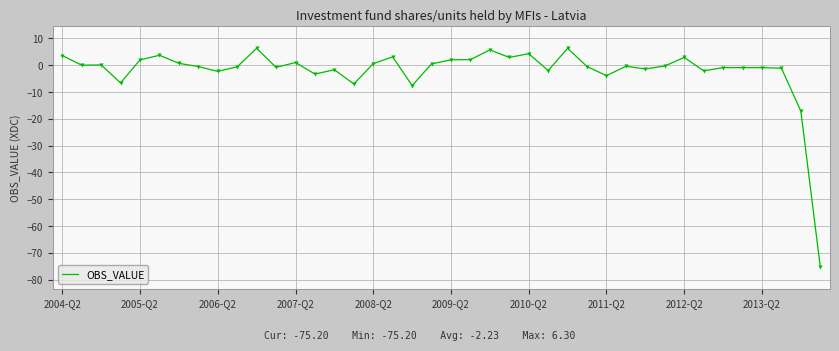

What is the difference between the maximum and minimum values?

81.5